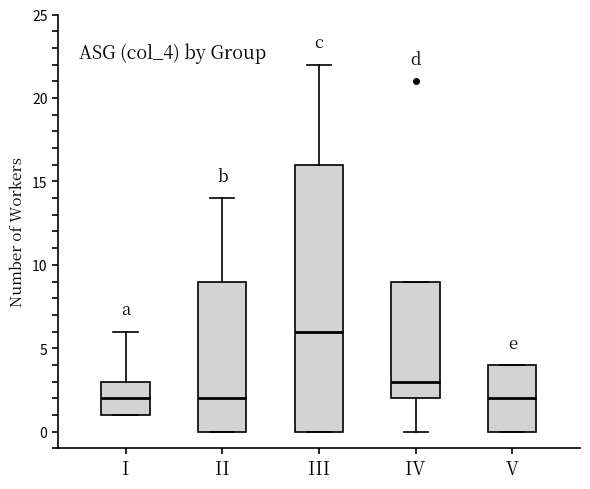

Reading left to right, read every box against the y-axis: the position of its median line, the range the box covers, and the ends of its whiskers. The values are not printed on the chart, so give them approximately, as read against the axis.

I: median 2, box 1 to 3, whiskers 1 to 6
II: median 2, box 0 to 9, whiskers 0 to 14
III: median 6, box 0 to 16, whiskers 0 to 22
IV: median 3, box 2 to 9, whiskers 0 to 9
V: median 2, box 0 to 4, whiskers 0 to 4